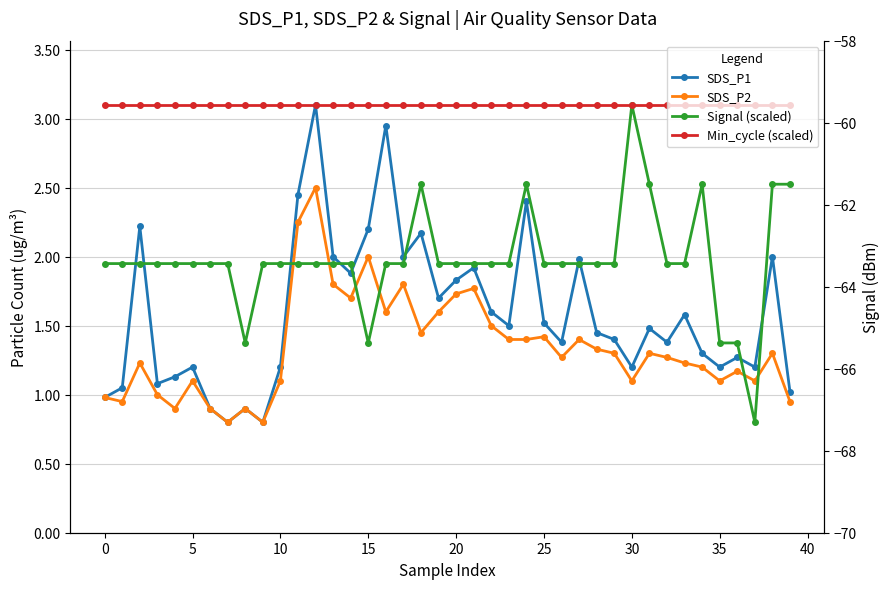

Reading right to left, what are all the values shown in this chart?

SDS_P1: 1.0	2.0	1.2	1.3	1.2	1.3	1.6	1.4	1.5	1.2	1.4	1.4	2.0	1.4	1.5	2.4	1.5	1.6	1.9	1.8	1.7	2.2	2.0	3.0	2.2	1.9	2.0	3.1	2.5	1.2	0.8	0.9	0.8	0.9	1.2	1.1	1.1	2.2	1.1	1.0
SDS_P2: 0.9	1.3	1.1	1.2	1.1	1.2	1.2	1.3	1.3	1.1	1.3	1.3	1.4	1.3	1.4	1.4	1.4	1.5	1.8	1.7	1.6	1.4	1.8	1.6	2.0	1.7	1.8	2.5	2.2	1.1	0.8	0.9	0.8	0.9	1.1	0.9	1.0	1.2	0.9	1.0
Signal (scaled): 2.5	2.5	0.8	1.4	1.4	2.5	1.9	1.9	2.5	3.1	1.9	1.9	1.9	1.9	1.9	2.5	1.9	1.9	1.9	1.9	1.9	2.5	1.9	1.9	1.4	1.9	1.9	1.9	1.9	1.9	1.9	1.4	1.9	1.9	1.9	1.9	1.9	1.9	1.9	1.9
Min_cycle (scaled): 3.1	3.1	3.1	3.1	3.1	3.1	3.1	3.1	3.1	3.1	3.1	3.1	3.1	3.1	3.1	3.1	3.1	3.1	3.1	3.1	3.1	3.1	3.1	3.1	3.1	3.1	3.1	3.1	3.1	3.1	3.1	3.1	3.1	3.1	3.1	3.1	3.1	3.1	3.1	3.1
Signal (dBm): -63.0	-63.0	-66.0	-65.0	-65.0	-63.0	-64.0	-64.0	-63.0	-62.0	-64.0	-64.0	-64.0	-64.0	-64.0	-63.0	-64.0	-64.0	-64.0	-64.0	-64.0	-63.0	-64.0	-64.0	-65.0	-64.0	-64.0	-64.0	-64.0	-64.0	-64.0	-65.0	-64.0	-64.0	-64.0	-64.0	-64.0	-64.0	-64.0	-64.0